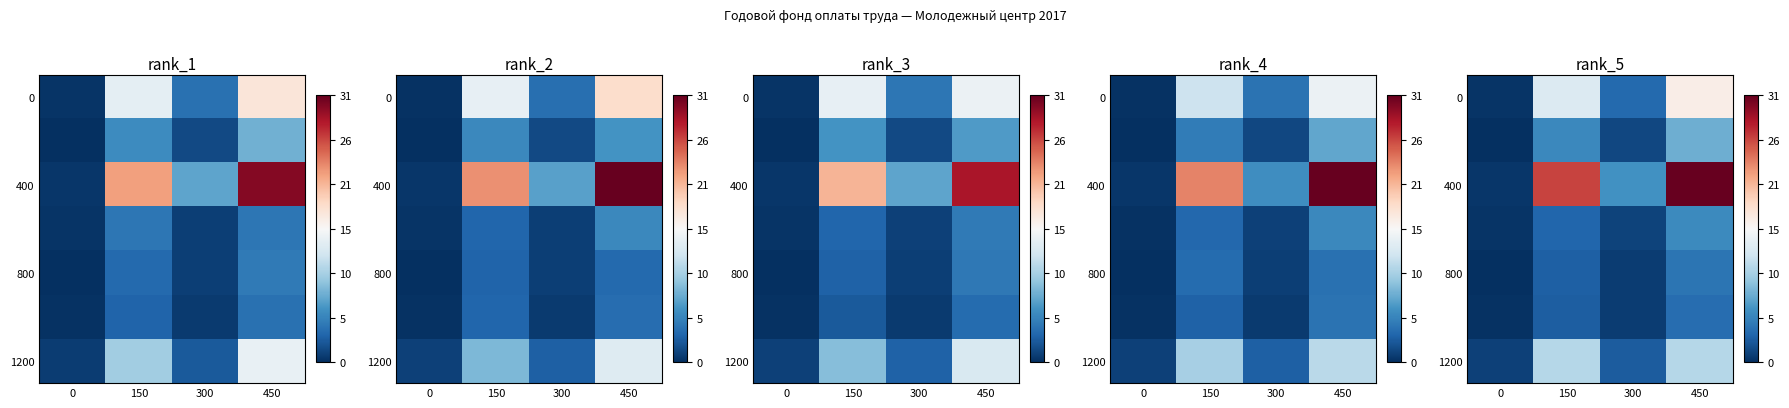

Which label corresponds to the largest value in the chart?

450